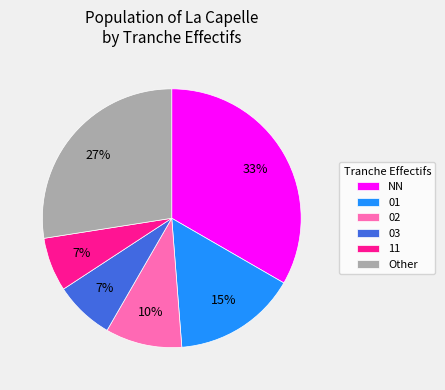

Does 03 represent more than half of the total?

No